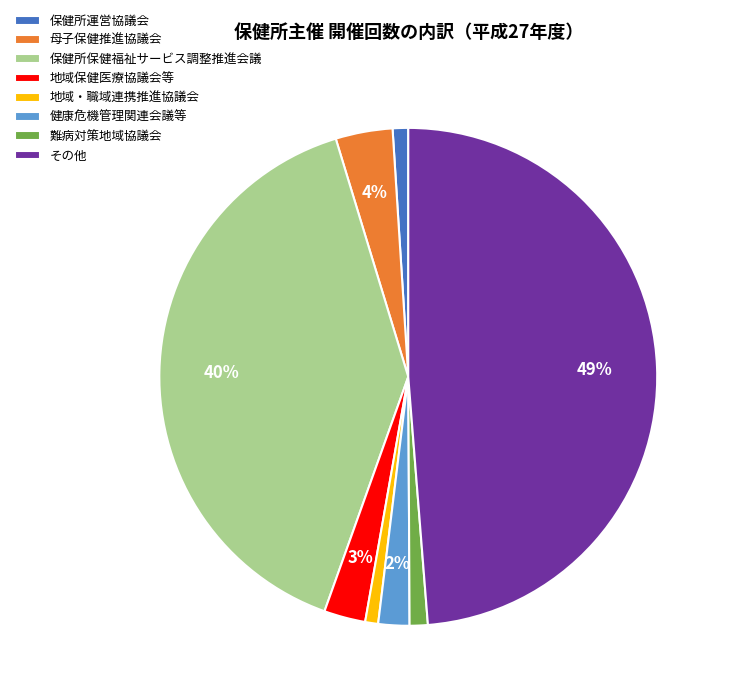

True or false: 保健所運営協議会 accounts for 1% of the total.

True